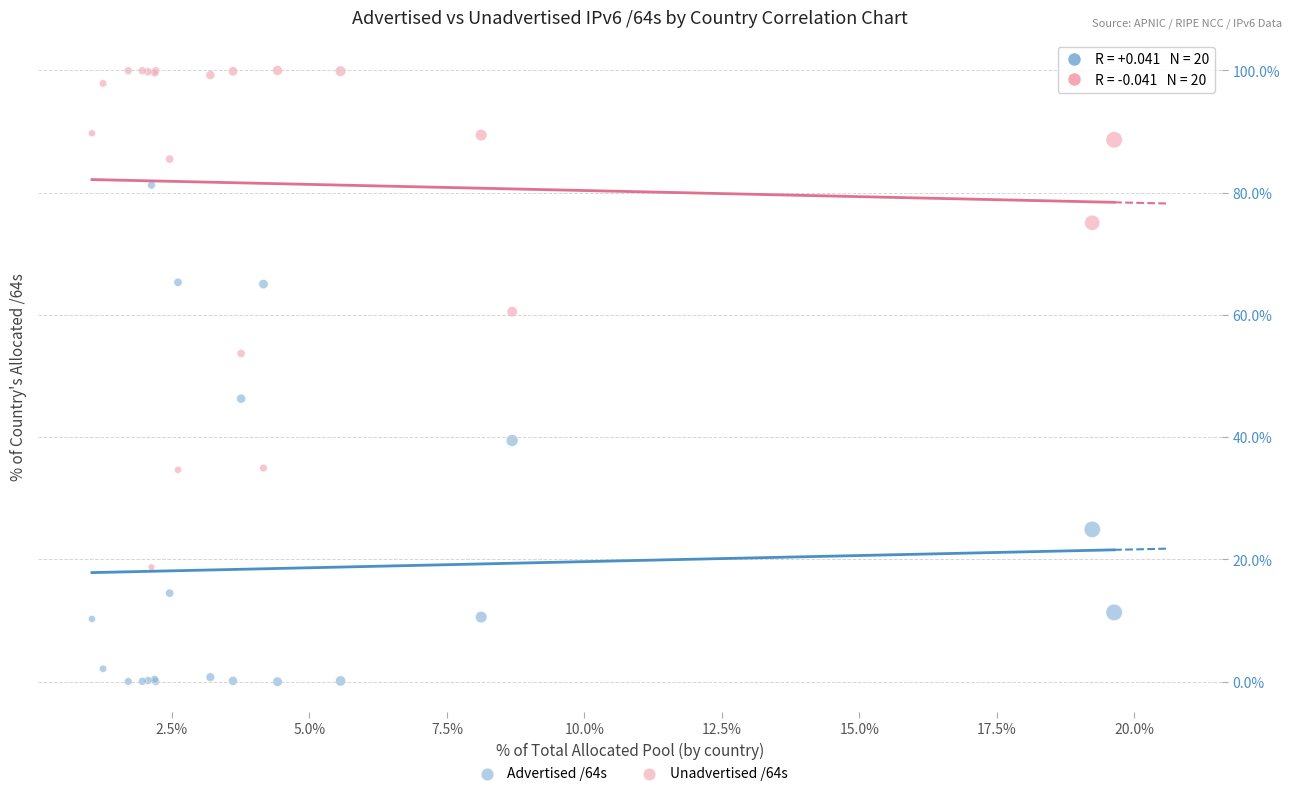

What are all the series names shown in the legend?

Advertised /64s, Unadvertised /64s